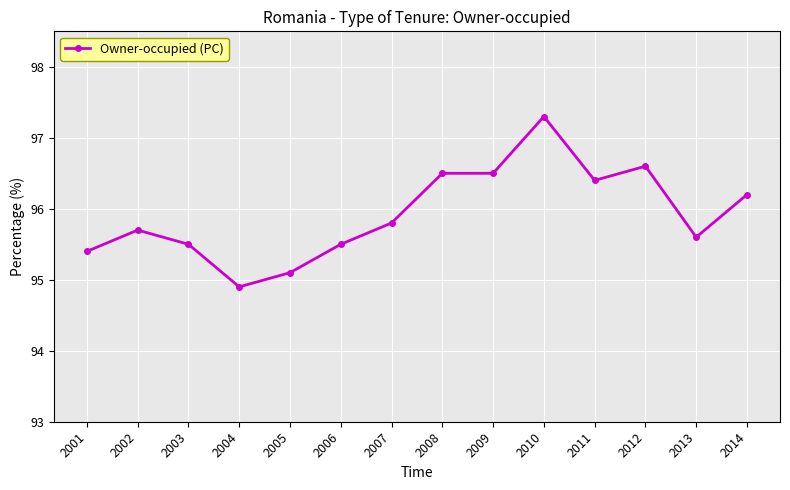

True or false: there are more than 1 points higher than both neighbors.

True